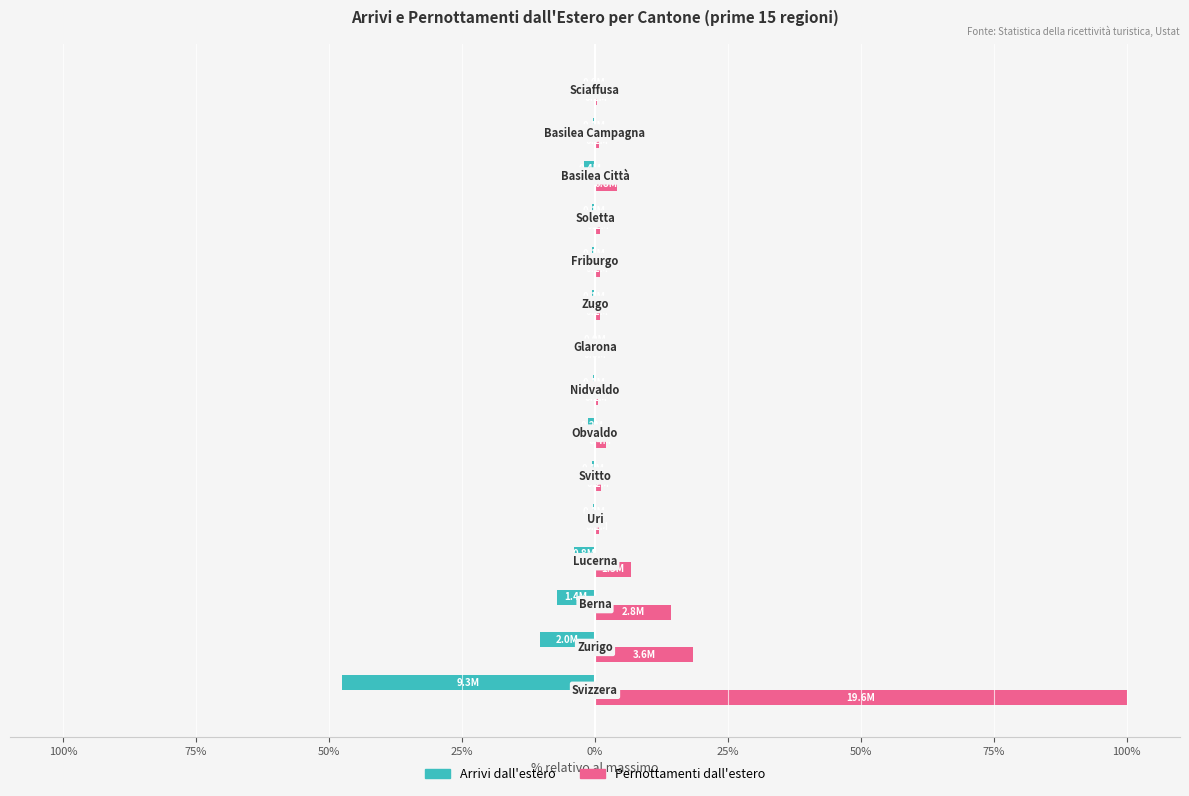

Which series has the largest range (max minus min)?

Pernottamenti dall'estero